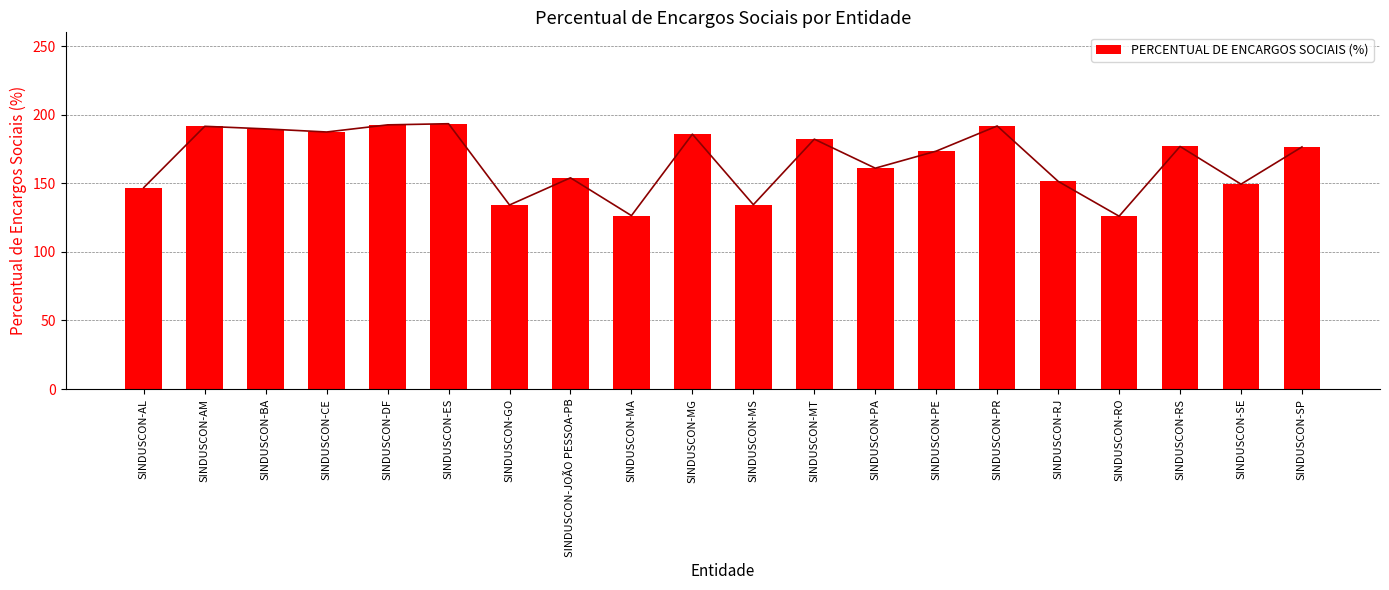

How many data points are less than 176?

10